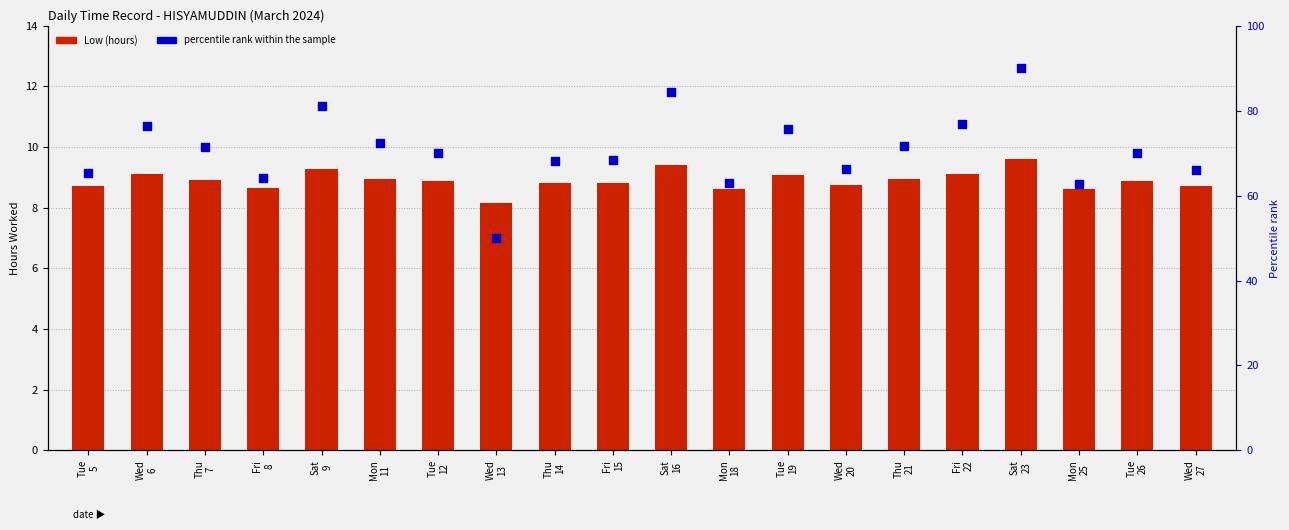

At which category is the sum across all series the highest?

Sat
23